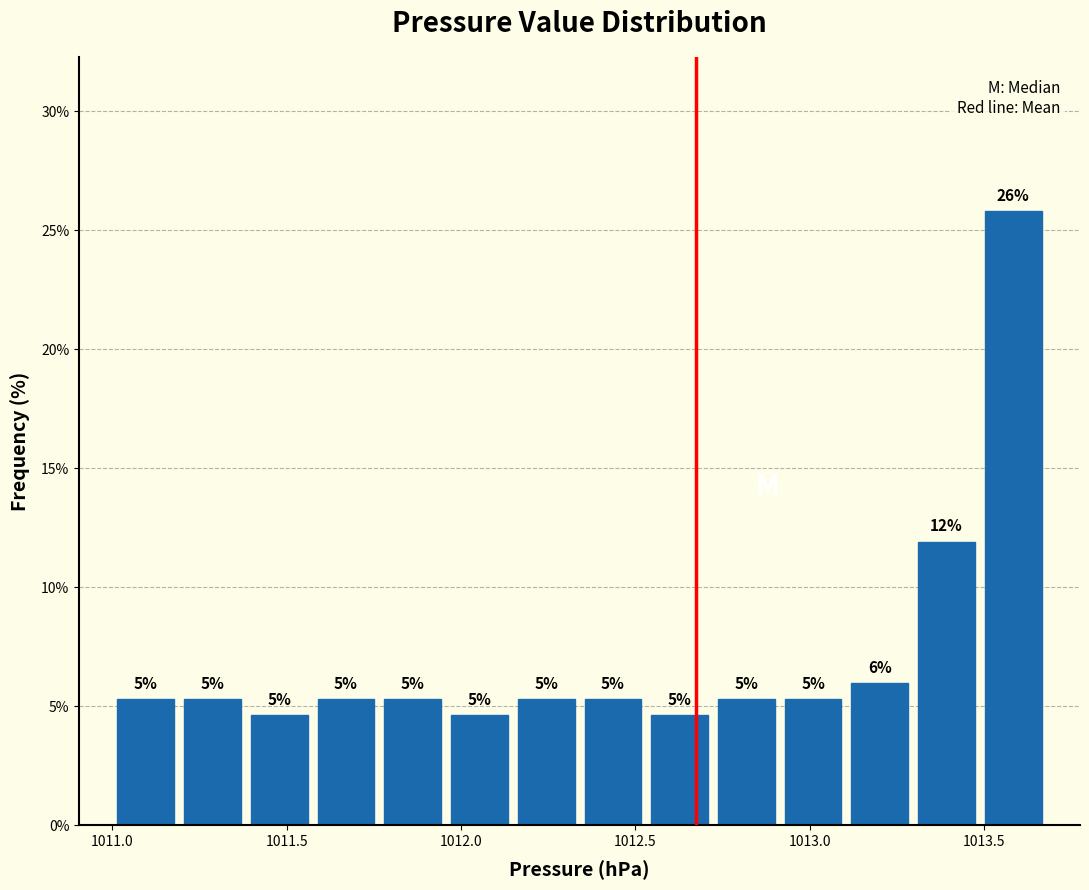

Read against the x-axis, roughly where is the centre of the tallest bar?

1013.60